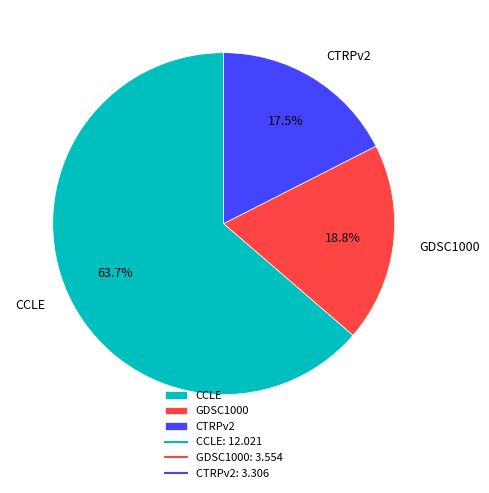

What portion of the pie excludes CTRPv2?

82.5%